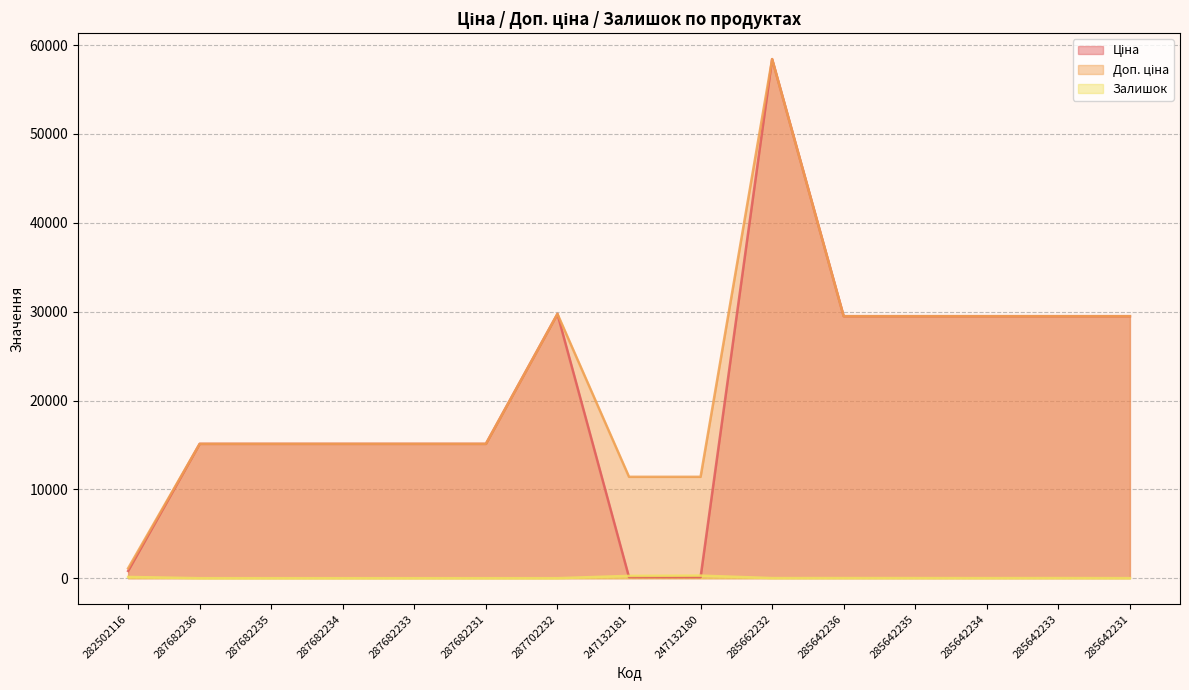

What is the difference between the highest and lowest values at 285642235?

29477.5